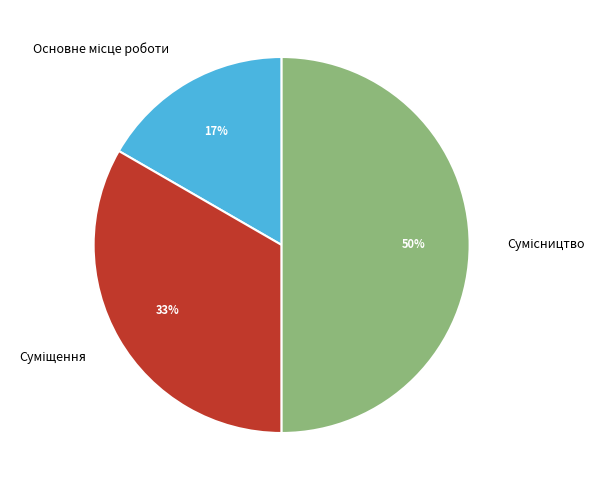

To the nearest percent, what is the difference between the largest and smallest slice percentages?

33%